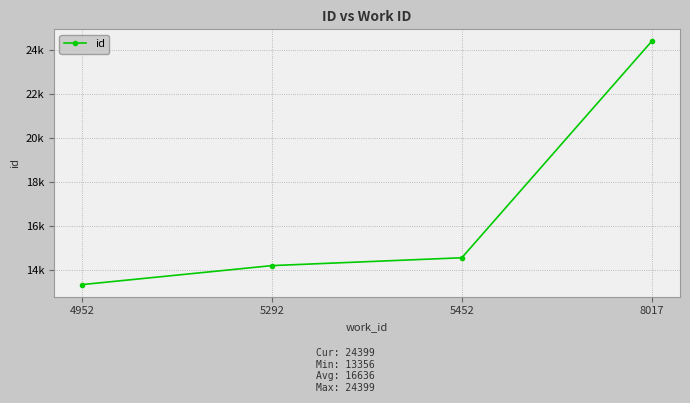

Is this an area chart (filled region under the line)?

No